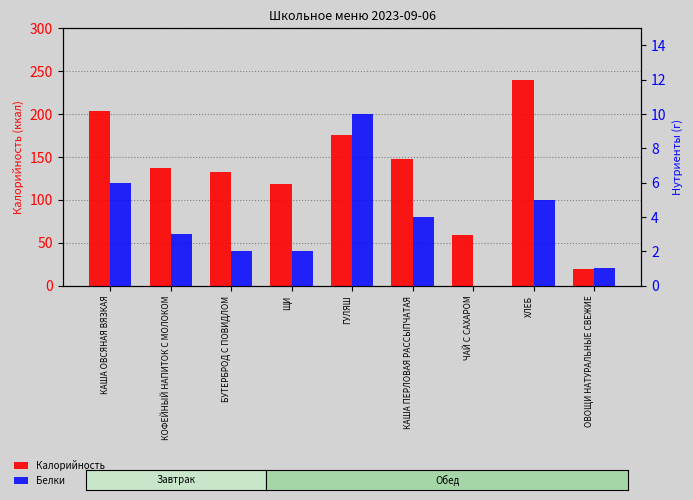

Which label corresponds to the largest value in the chart?

ХЛЕБ